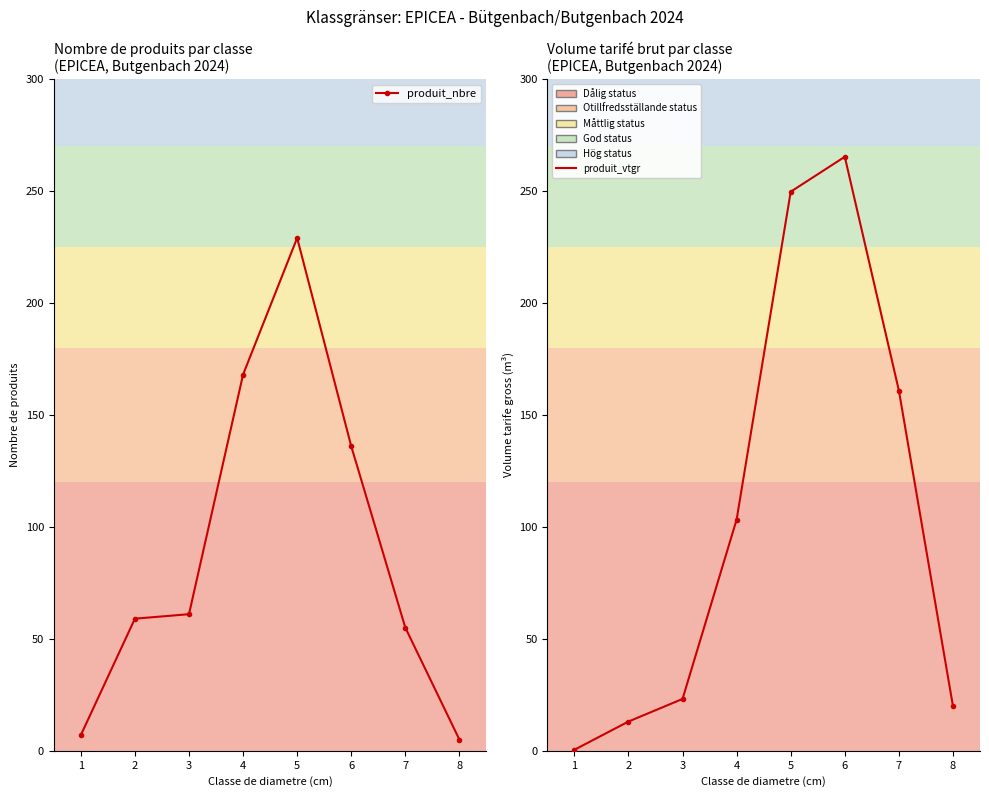

What is the spread (max minus min) of values at 7?

105.9